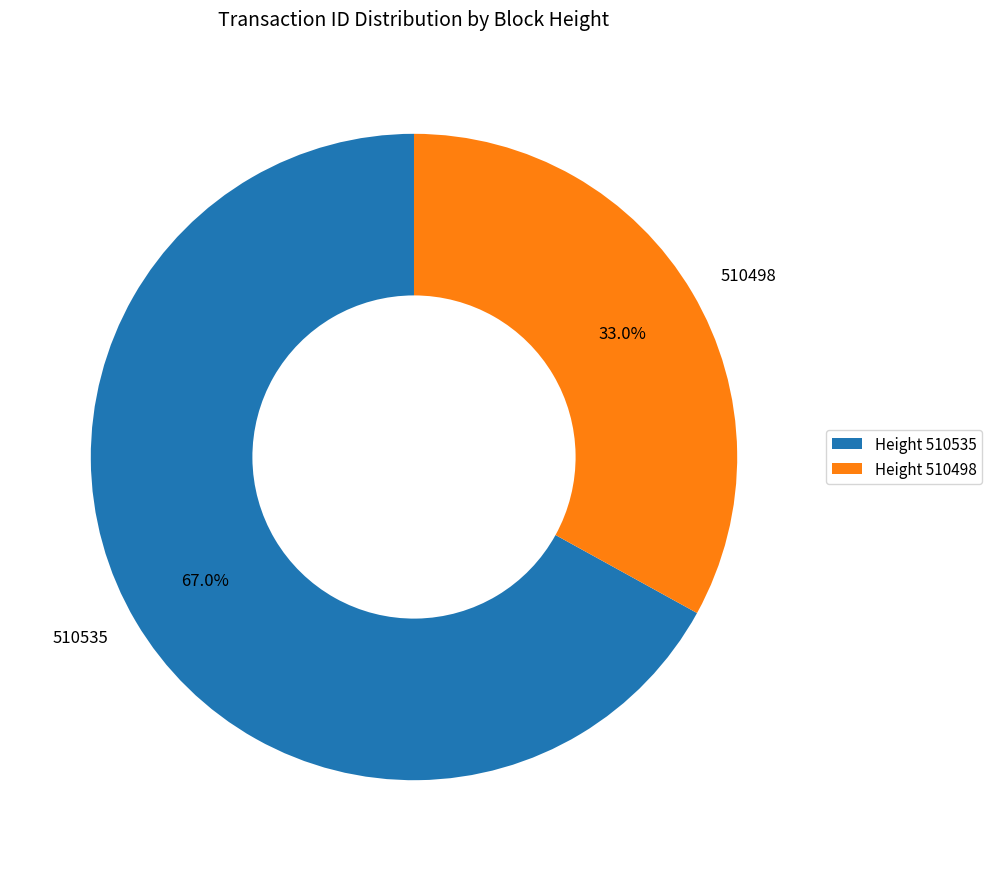

How many slices are in this pie chart?

2